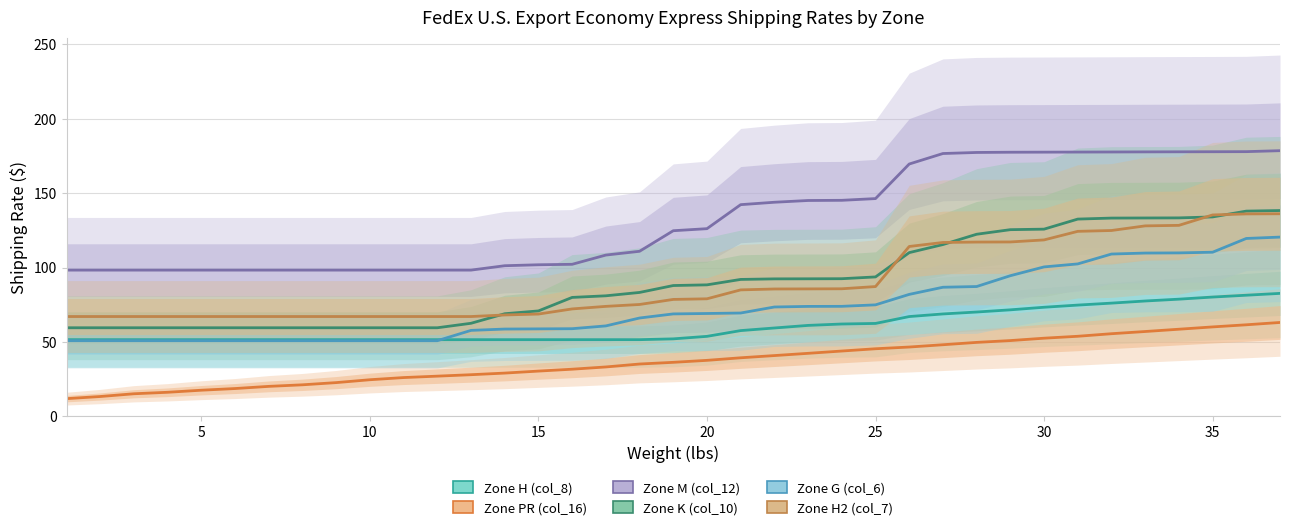

True or false: Zone H (col_8) has a value of 51.5 at 5.

True